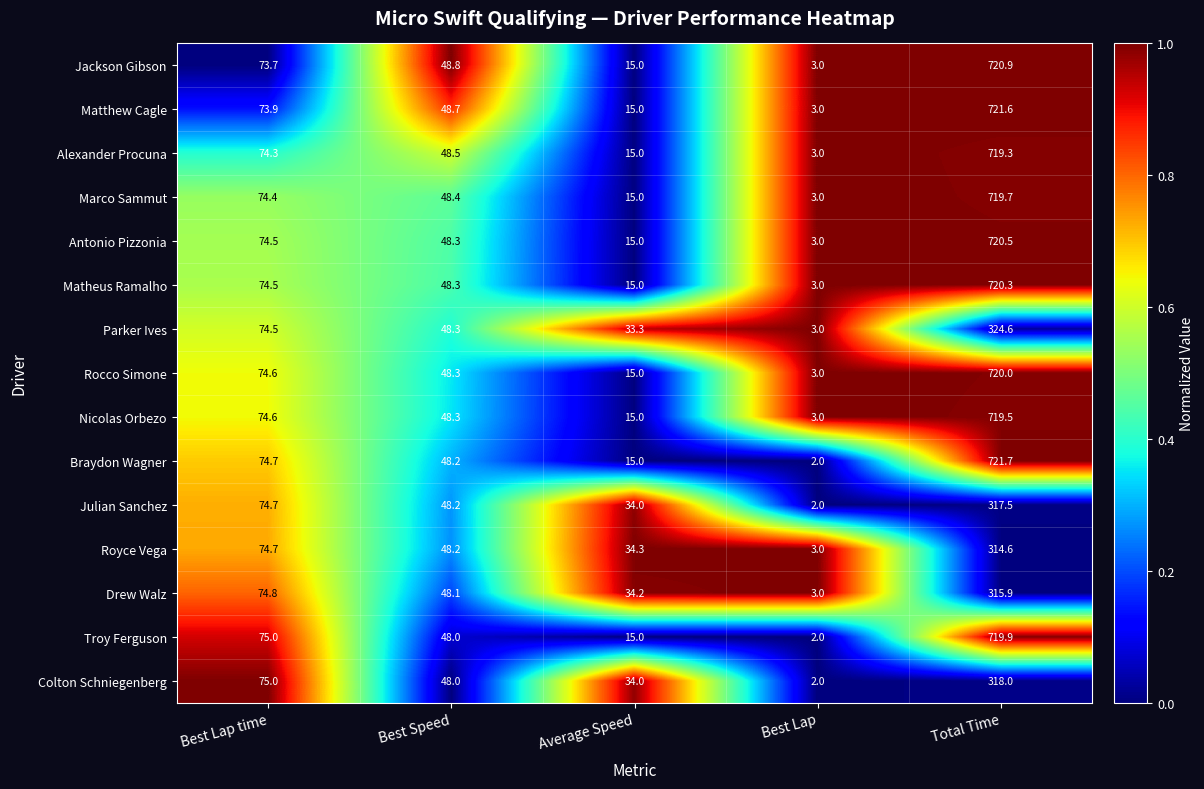

Is it true that Colton Schniegenberg equals 75.0 at Best Lap time?

True